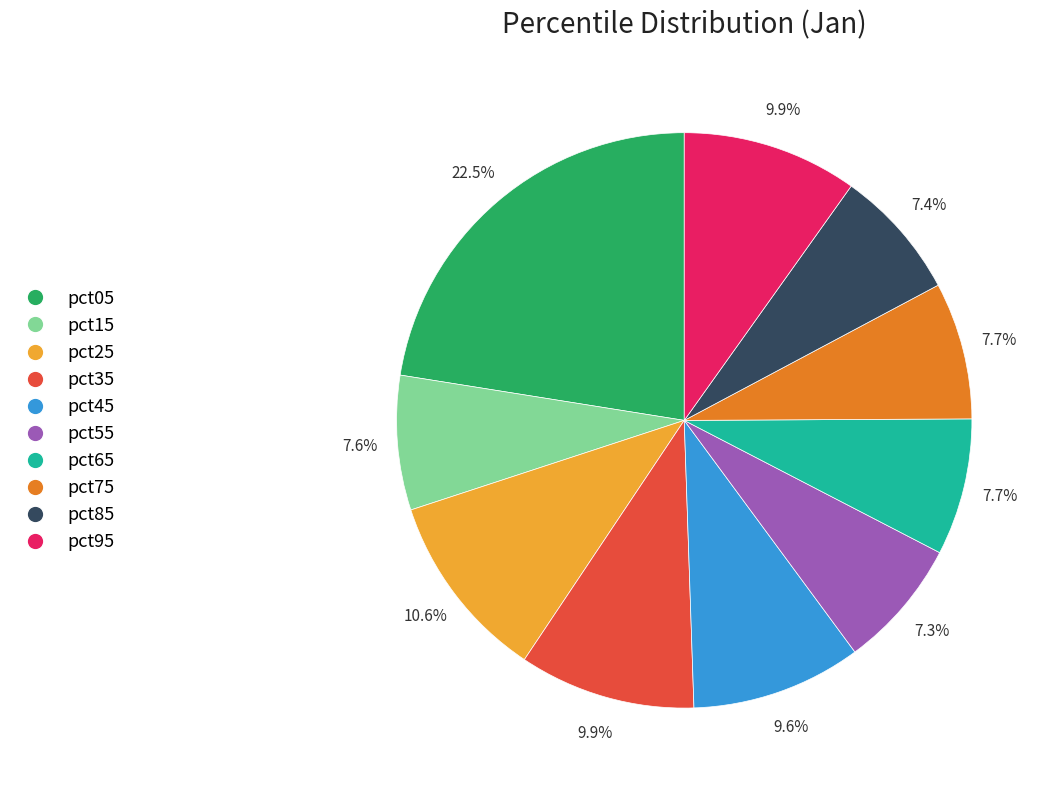

To the nearest percent, what is the difference between the largest and smallest slice percentages?

15%